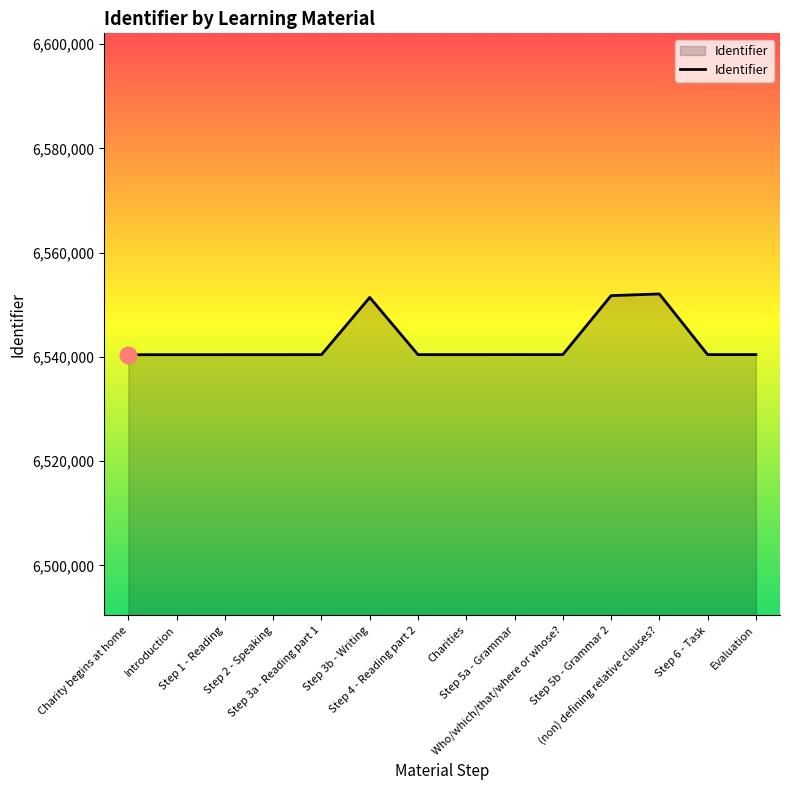

What is the difference between the maximum and minimum values?

11660